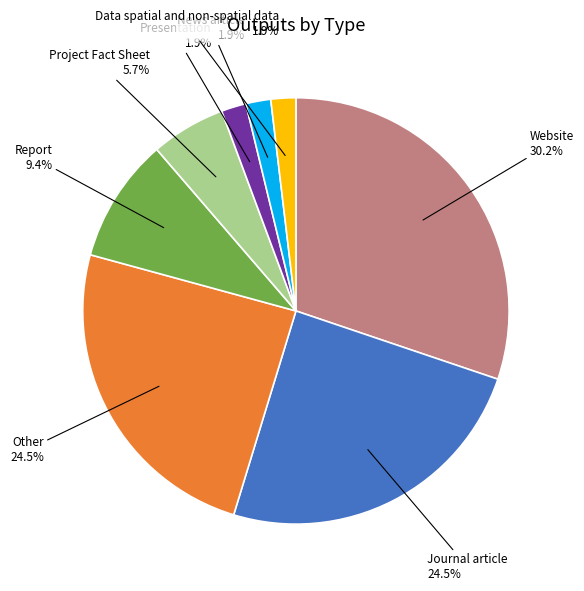

To the nearest percent, what is the difference between the Other and Project Fact Sheet slice percentages?

19%